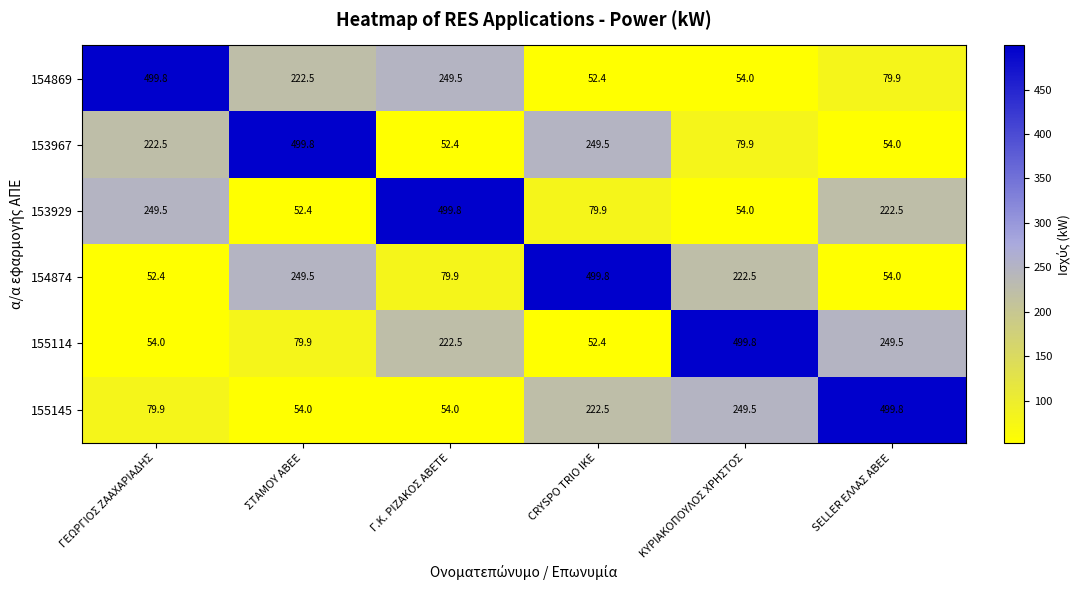

What is the difference between the maximum and second lowest values in the 154869 series?

445.8